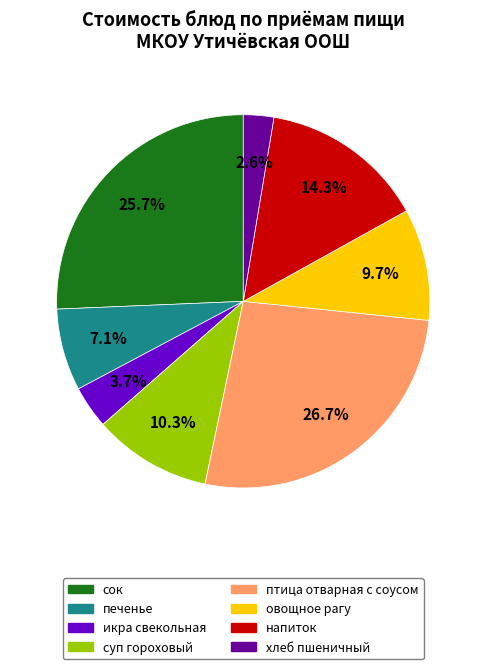

Approximately how many times larger is the value at хлеб пшеничный compared to сок?

0.1